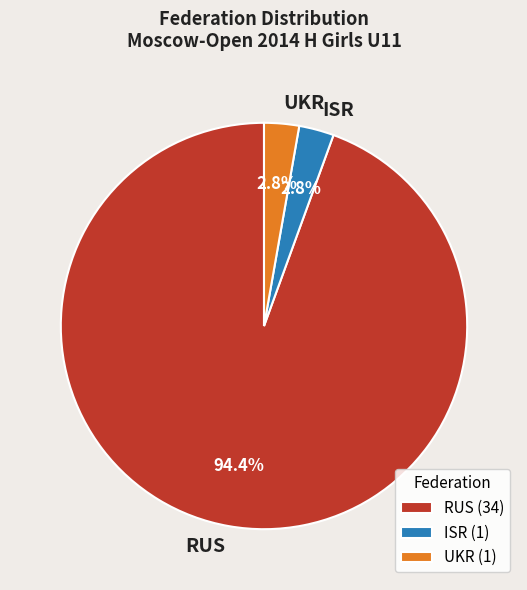

Which has a higher value, UKR or RUS?

RUS